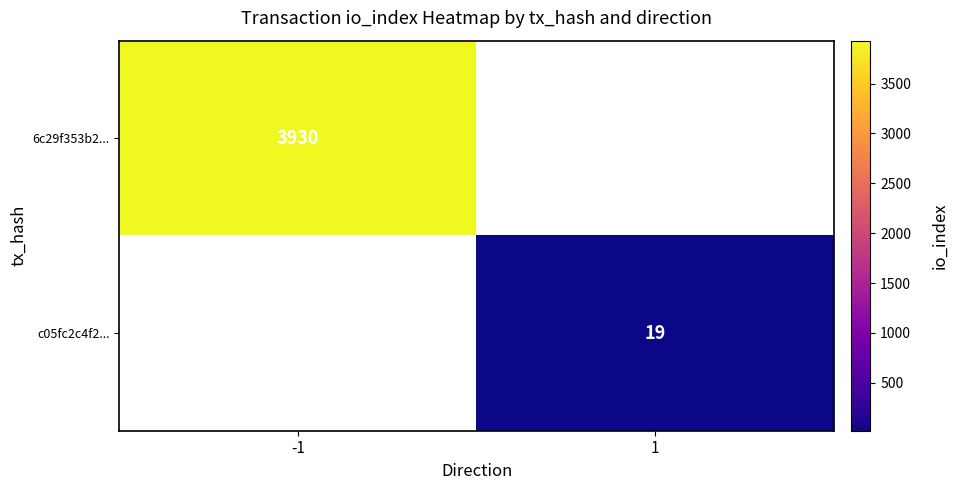

Count the number of categories in the chart.

2